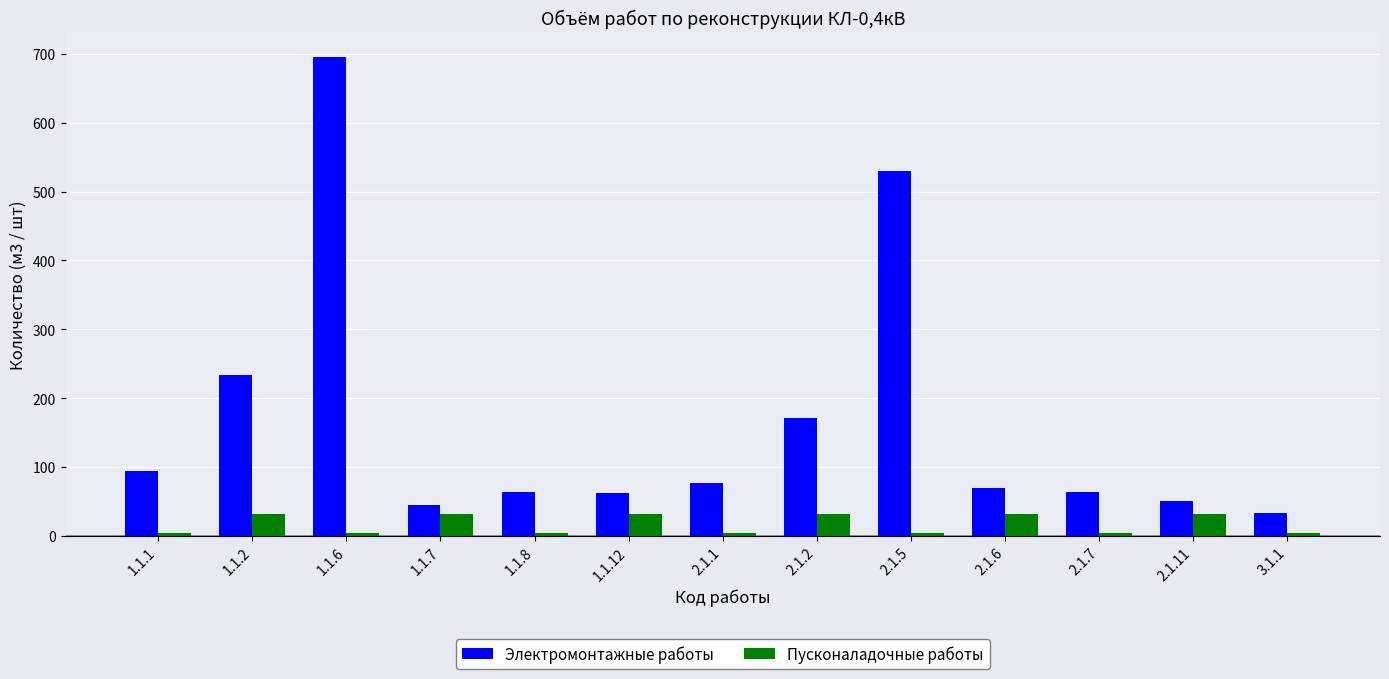

At how many categories does at least one series exceed 586?

1